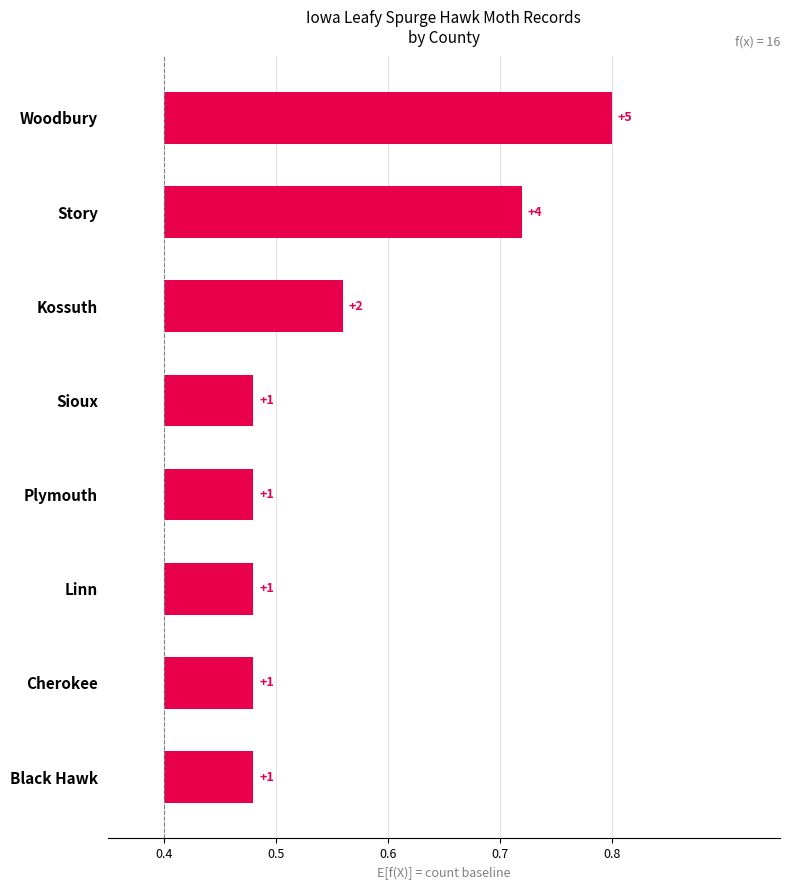

True or false: the data shows 0.1 at Kossuth.

False